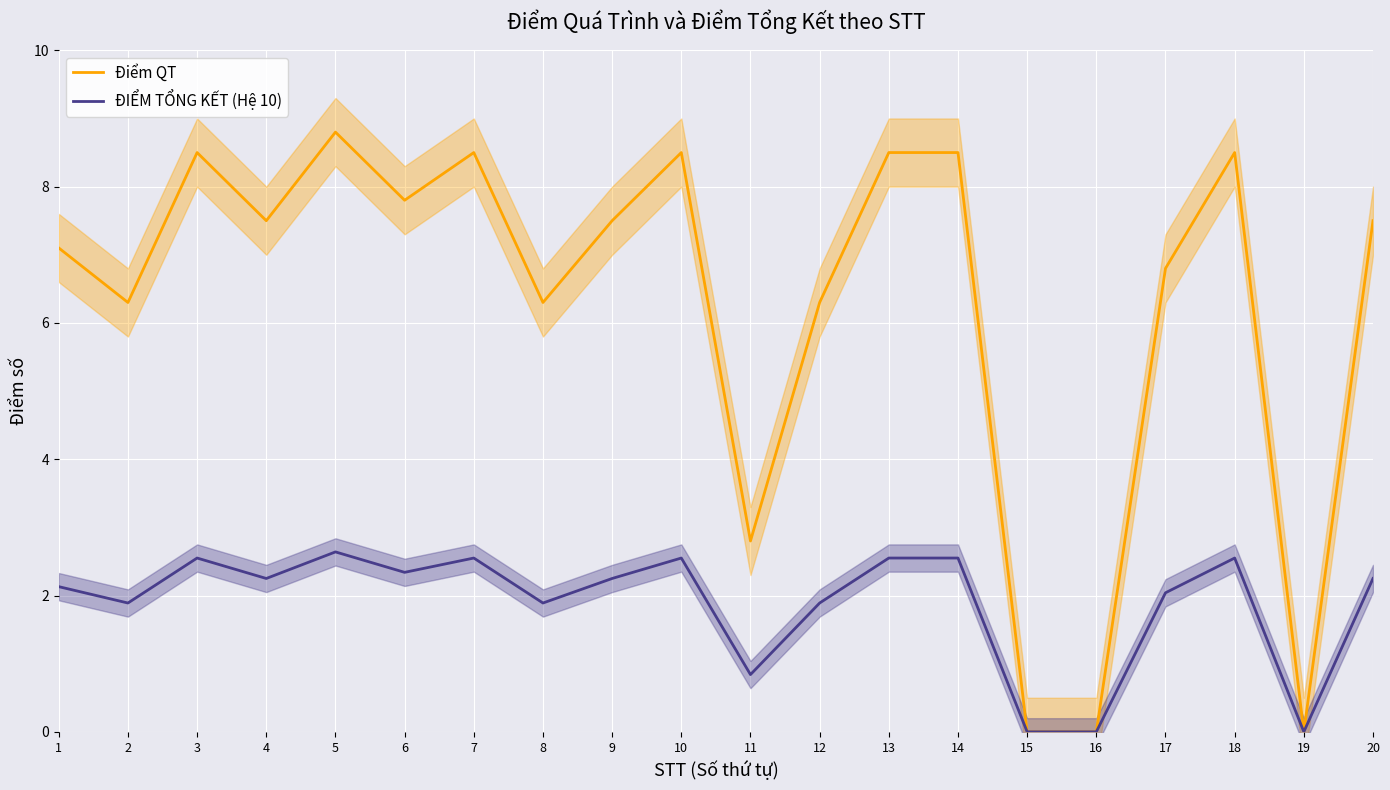

Is the value of ĐIỂM TỔNG KẾT (Hệ 10) at 7 greater than the value of Điểm QT at 12?

No